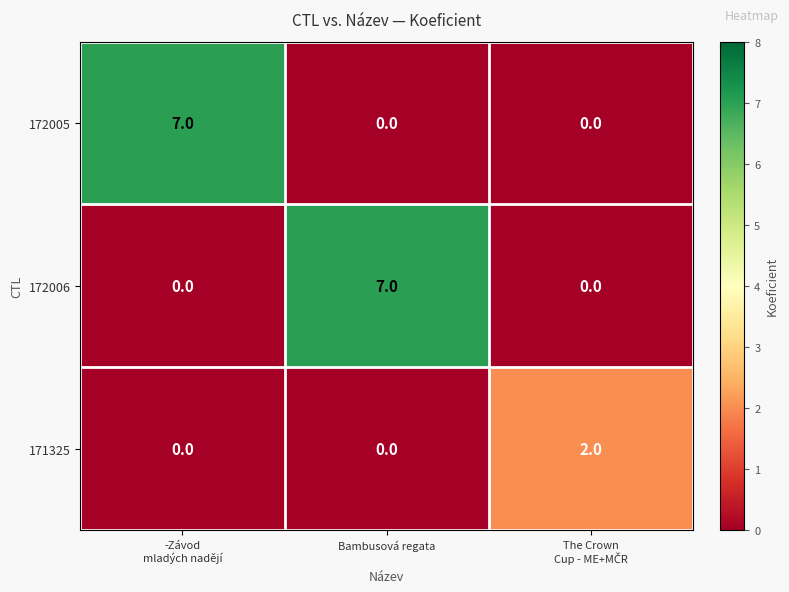

What is the total value across all series at Bambusová regata?

7